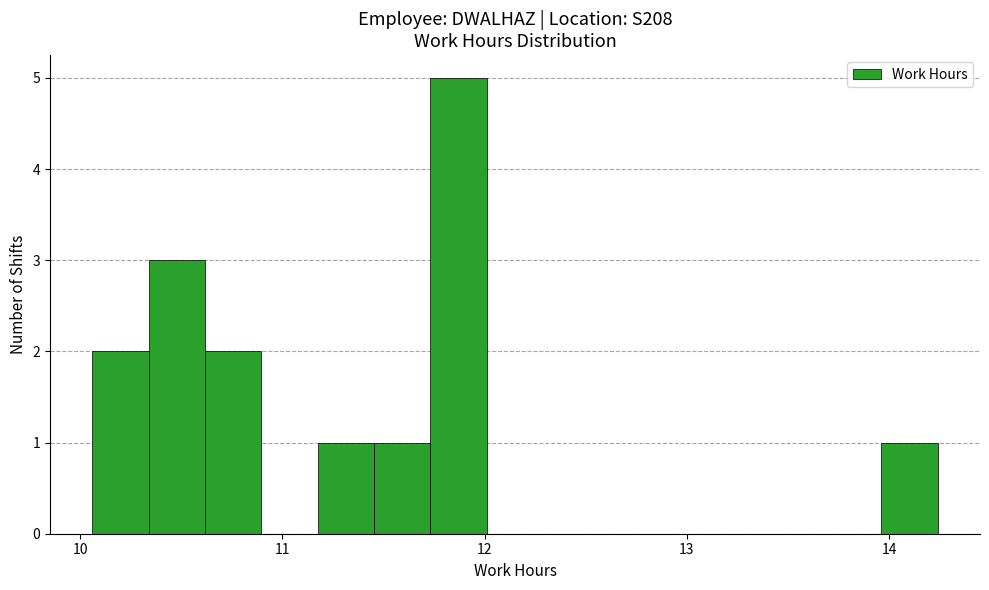

Around what value on the x-axis is the tallest bar? Give the approximate position of its centre, as read against the axis.

11.9